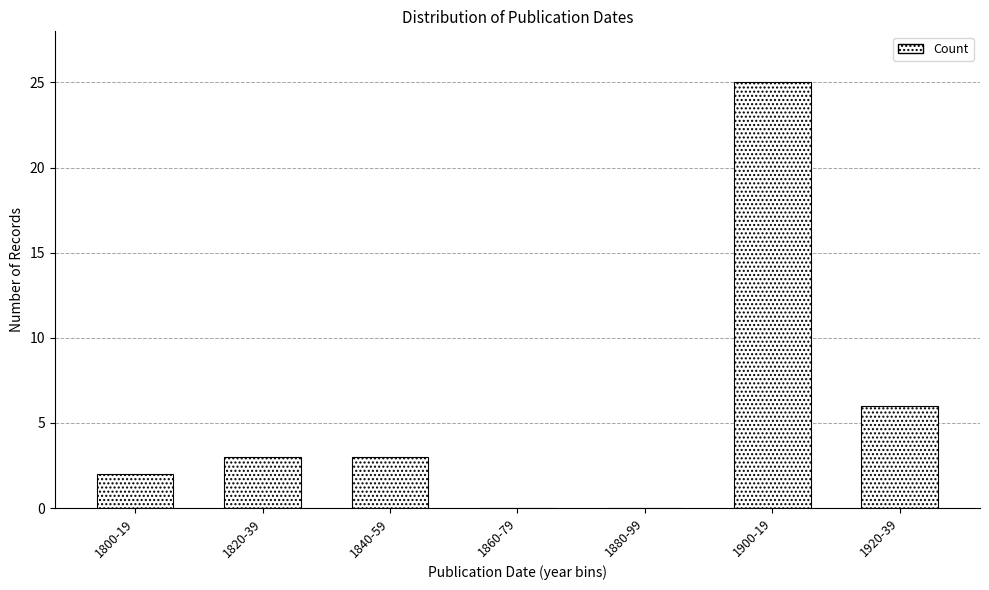

Reading left to right, list all the values displayed in this chart.

1800-19=2	1820-39=3	1840-59=3	1860-79=0	1880-99=0	1900-19=25	1920-39=6